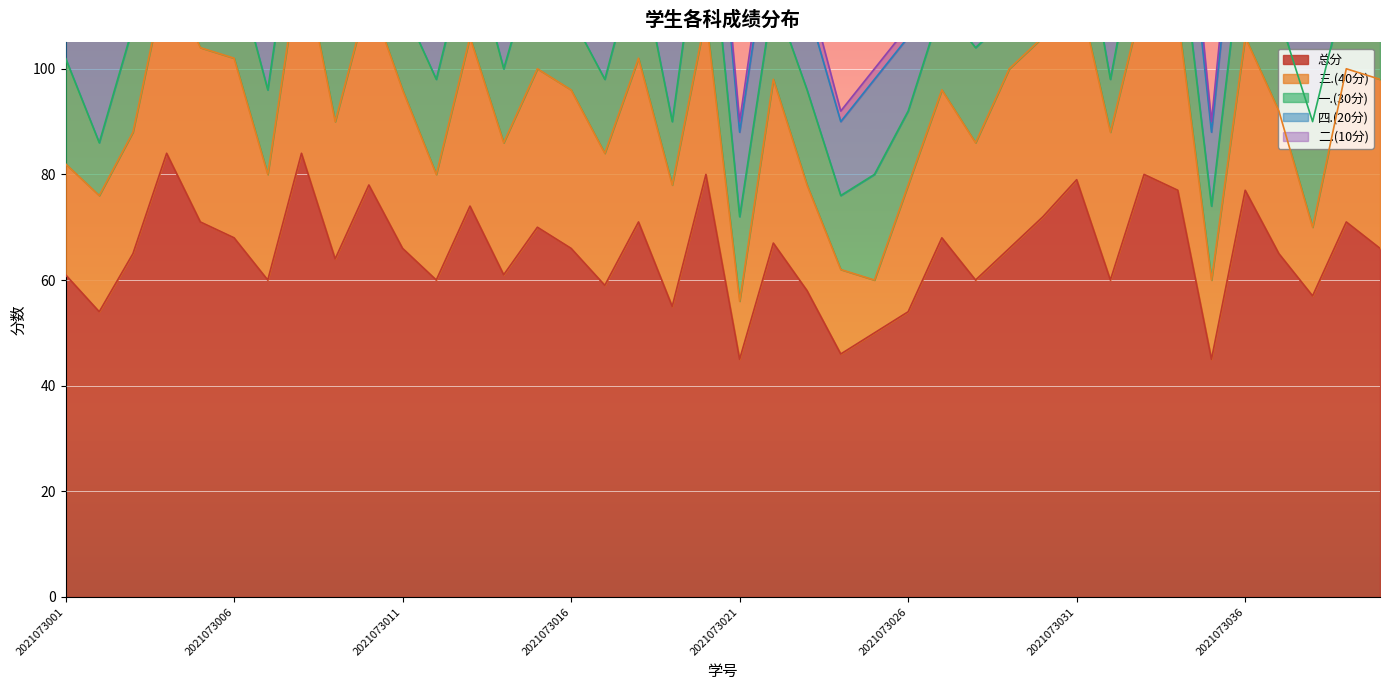

How many data points does each series have?

40